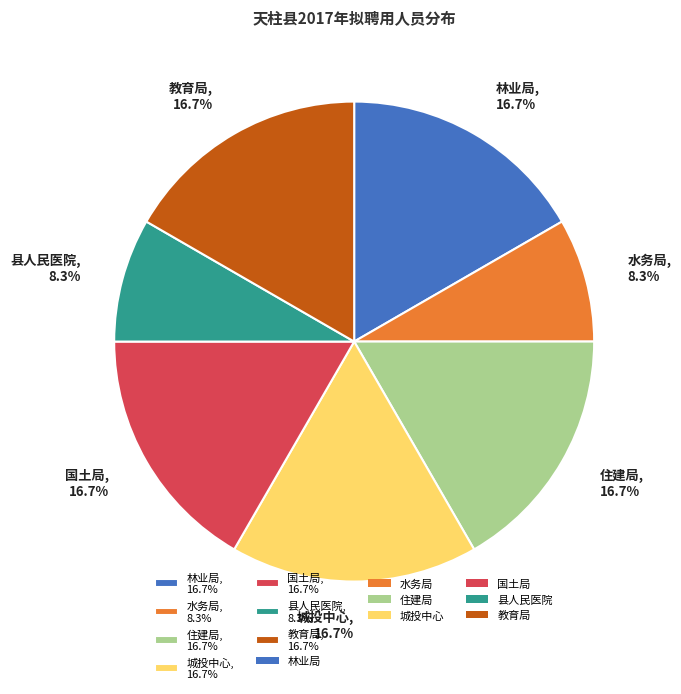

Does 住建局, 16.7% account for over 50% of the chart?

No